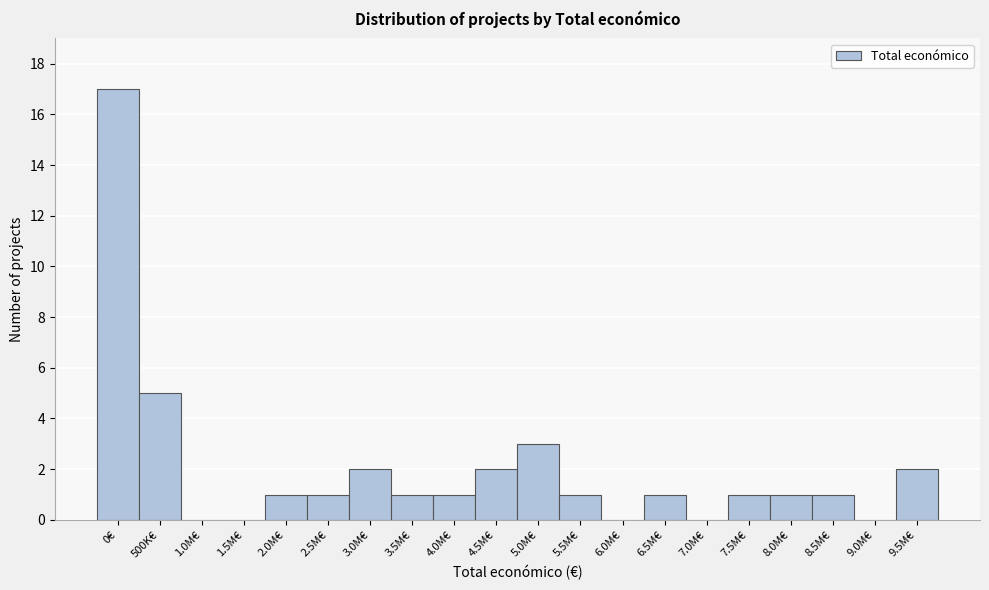

Reading left to right, transcribe all the data shown in this chart.

0€=17	500K€=5	1.0M€=0	1.5M€=0	2.0M€=1	2.5M€=1	3.0M€=2	3.5M€=1	4.0M€=1	4.5M€=2	5.0M€=3	5.5M€=1	6.0M€=0	6.5M€=1	7.0M€=0	7.5M€=1	8.0M€=1	8.5M€=1	9.0M€=0	9.5M€=2